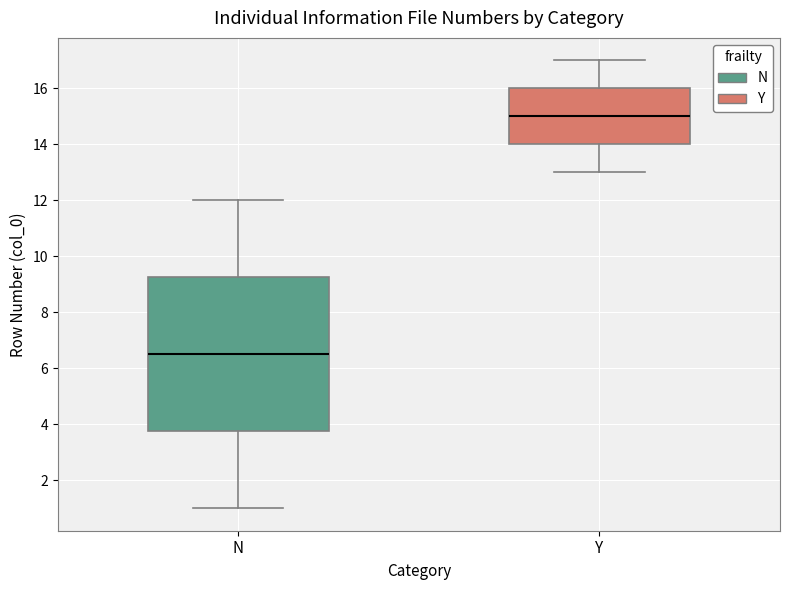

Reading left to right, transcribe this box plot: for each box, give where its median line is, the range the box spans, and where its two whiskers end, as read against the y-axis. The values are not printed on the chart, so give them approximately, as read against the axis.

N: median 6.6, box 3.8 to 9.2, whiskers 1.0 to 12.0
Y: median 15.0, box 14.0 to 16.0, whiskers 13.0 to 17.0